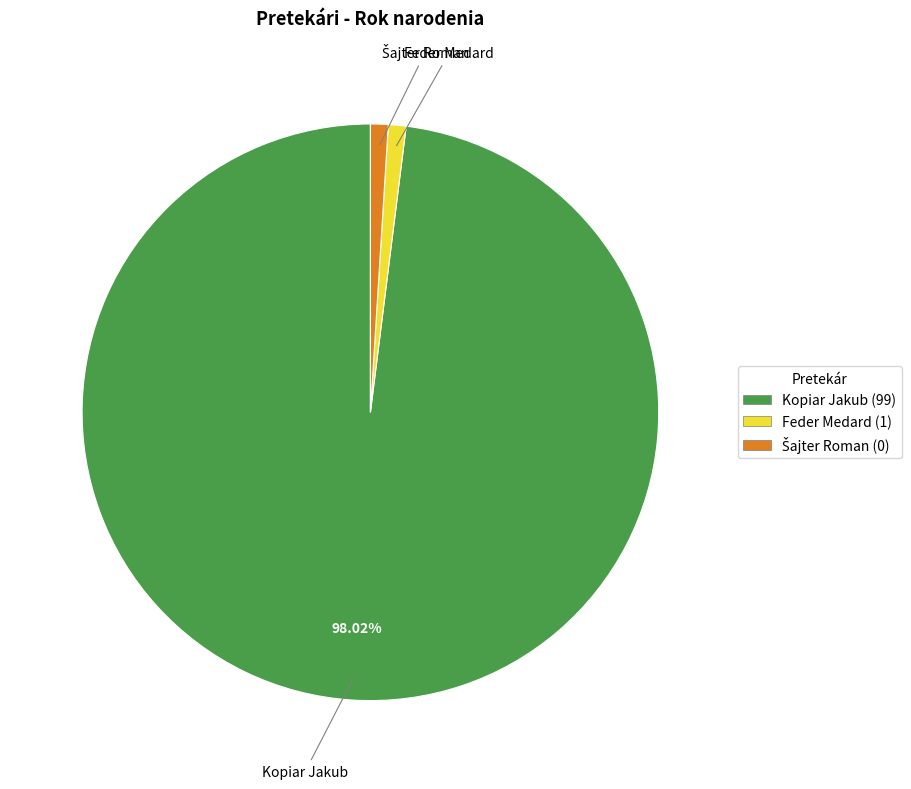

Is there a majority slice in this chart?

Yes